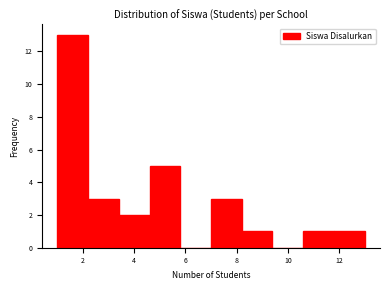

Which range on the x-axis has the tallest bar?

1.0 to 2.2